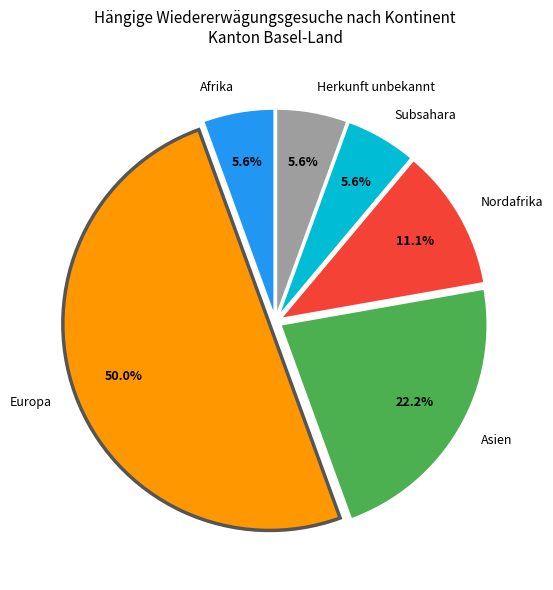

Does Asien account for over 50% of the chart?

No